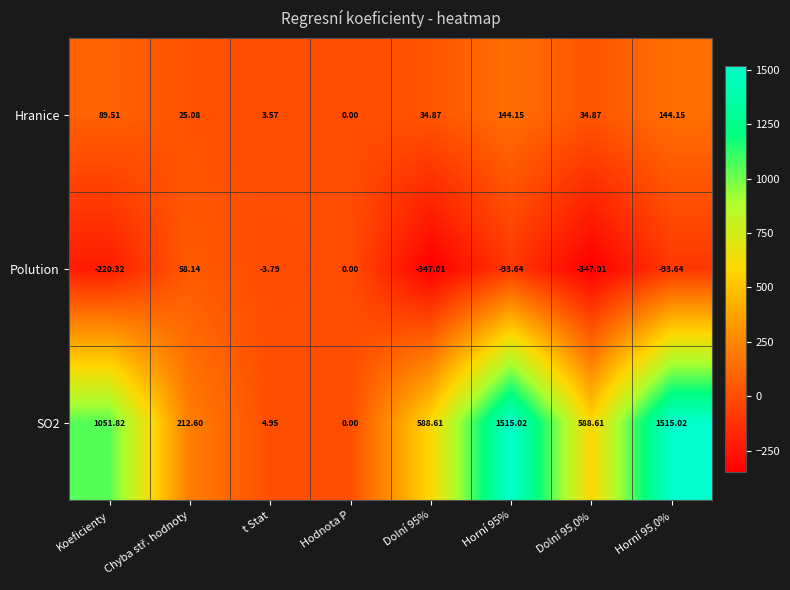

List the series in order of their peak value, highest first.

SO2, Hranice, Polution